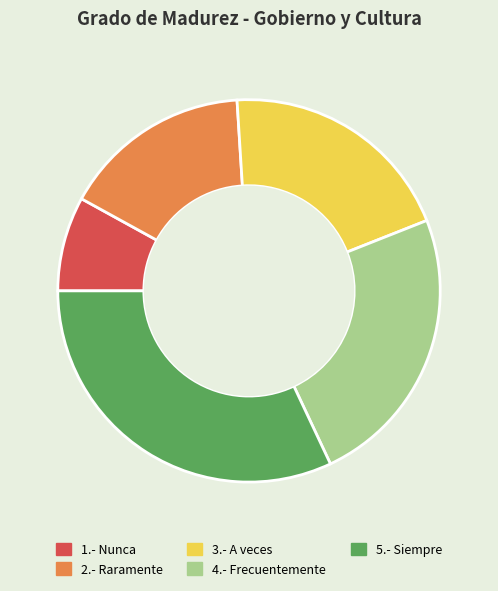

True or false: 2.- Raramente accounts for 16% of the total.

True